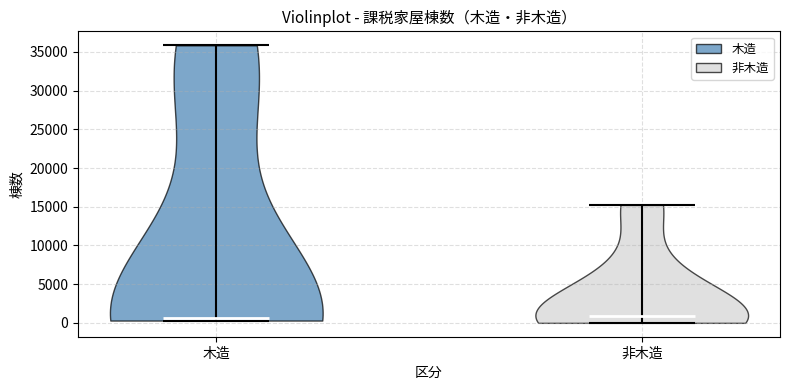

What is the lowest point the violin for 非木造 reaches on the y-axis? The values are not printed on the chart, so give them approximately, as read against the axis.

0